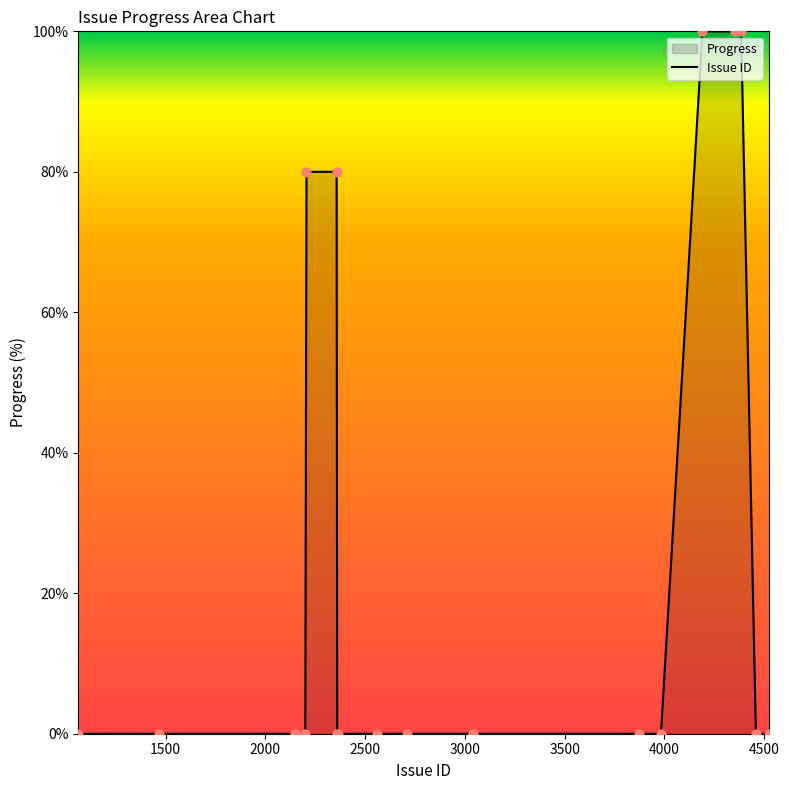

What is the maximum value shown in the chart?

100